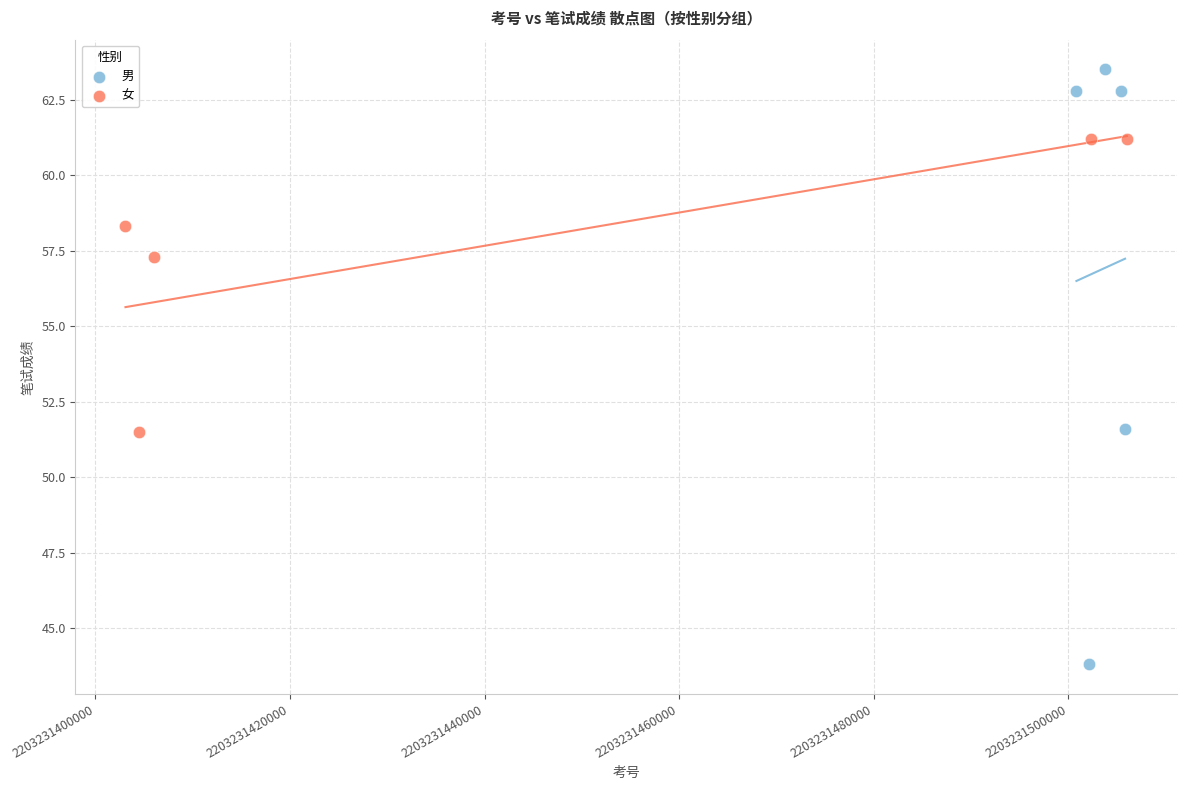

What are all the series names shown in the legend?

男, 女